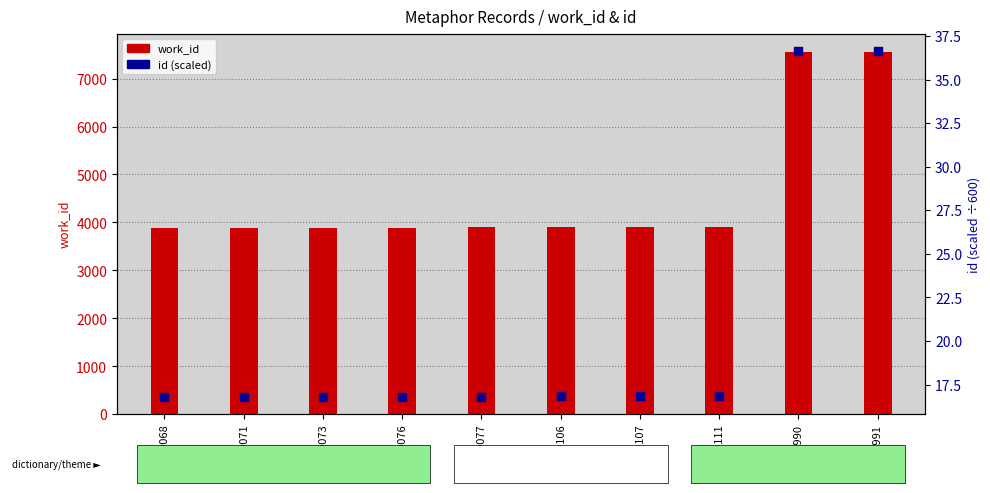

What are all the series names shown in the legend?

work_id, id (scaled)